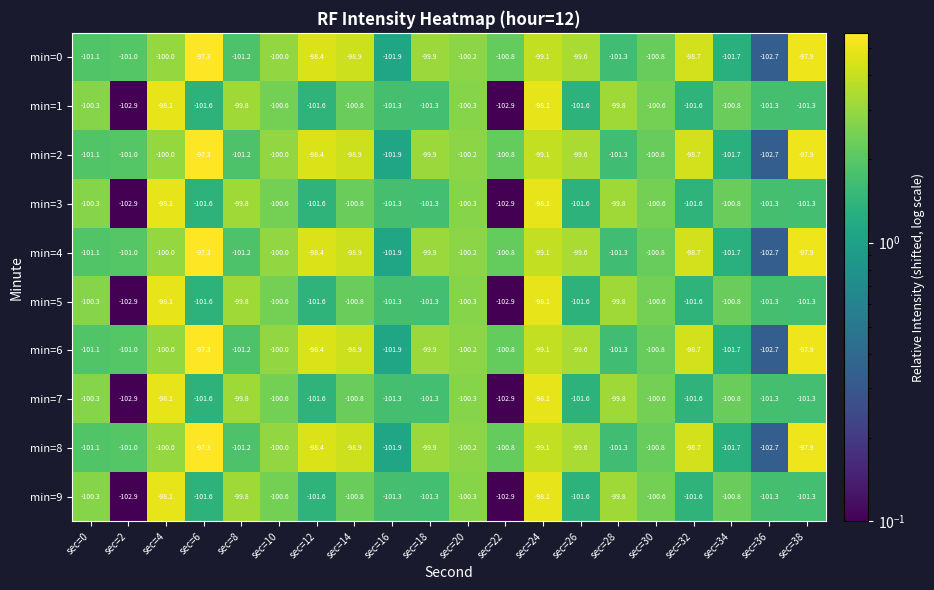

The value of min=4 at sec=38 is -97.9. True or false?

True